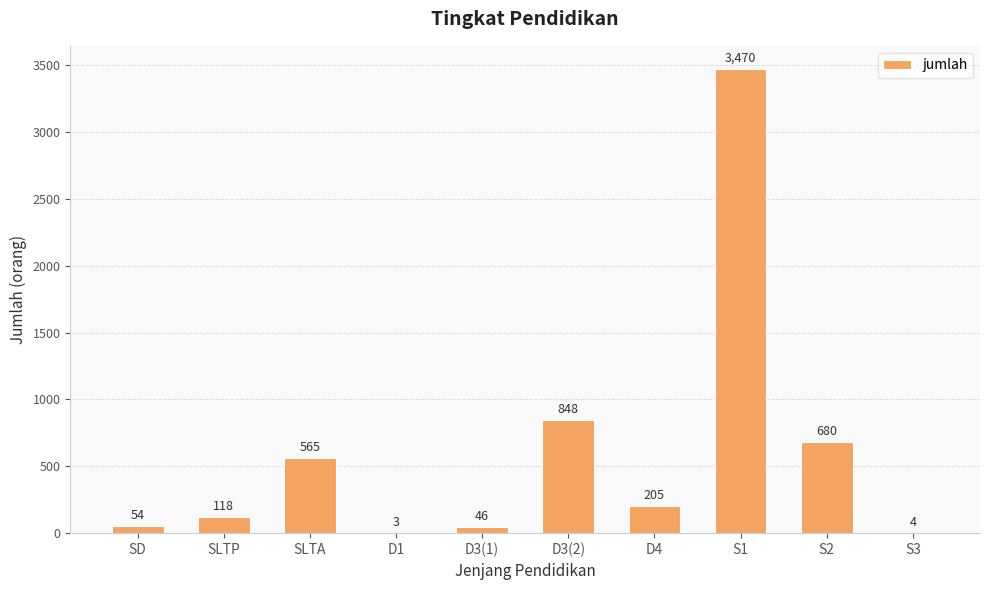

Where is the data nearest to the value 1736?

D3(2)